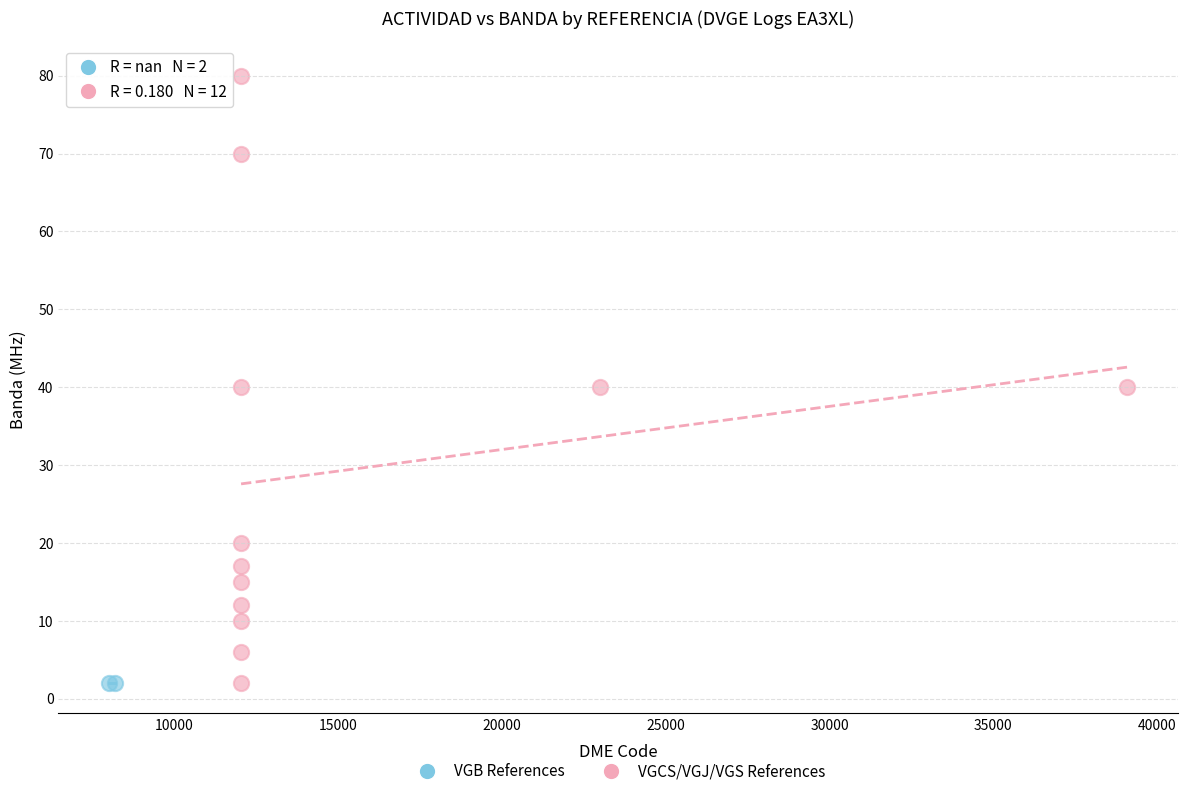

What are all the series names shown in the legend?

VGB References, VGCS/VGJ/VGS References